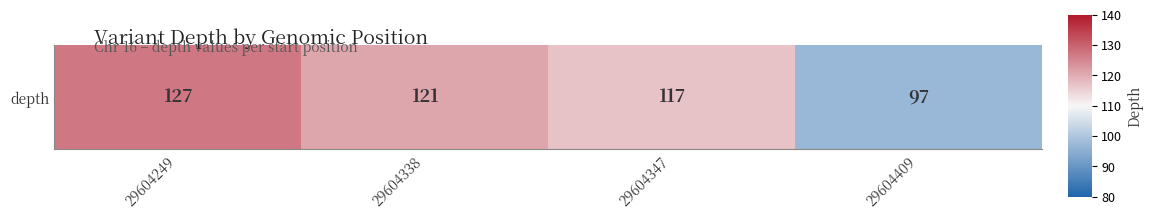

List the labels in order of value, largest first.

29604249, 29604338, 29604347, 29604409